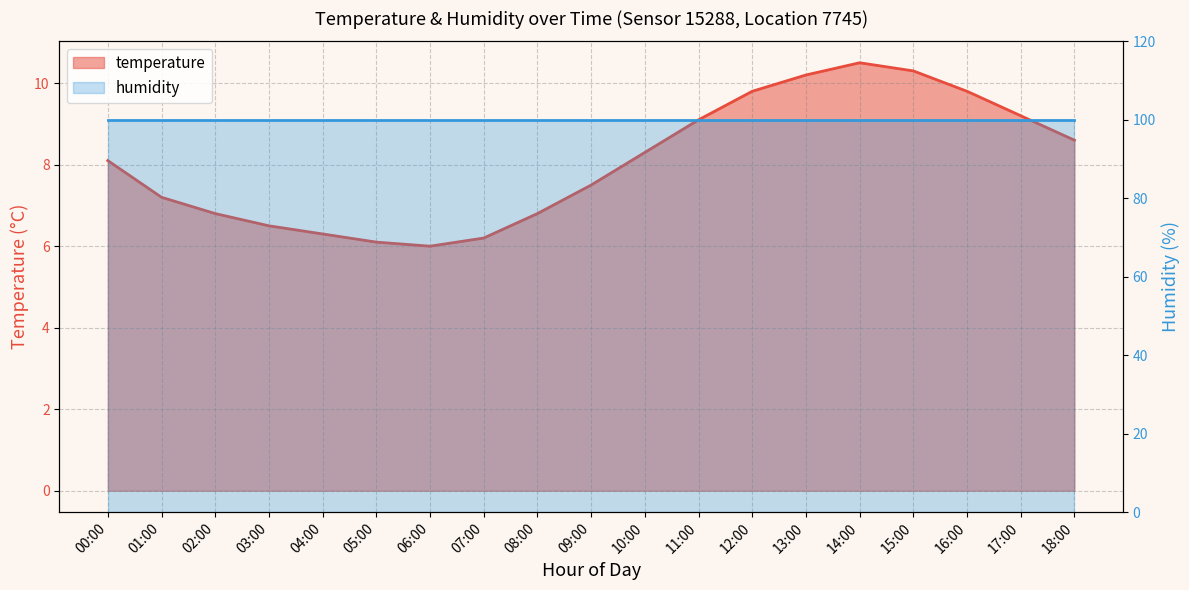

What is the sum of all values?

153.3